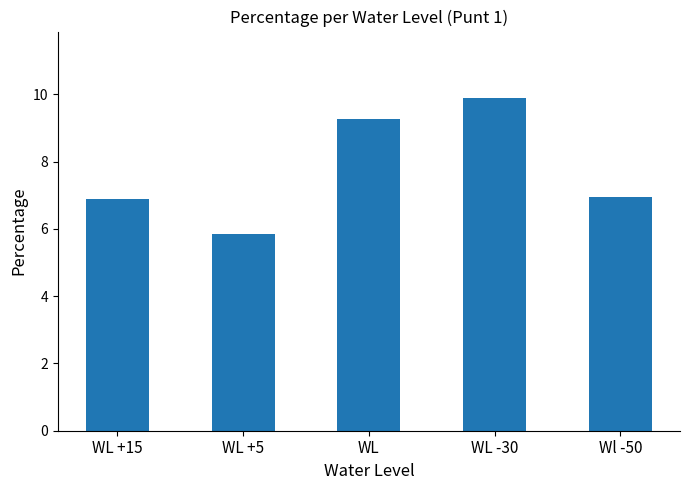

What is the label of the 5th bar from the left?

Wl -50